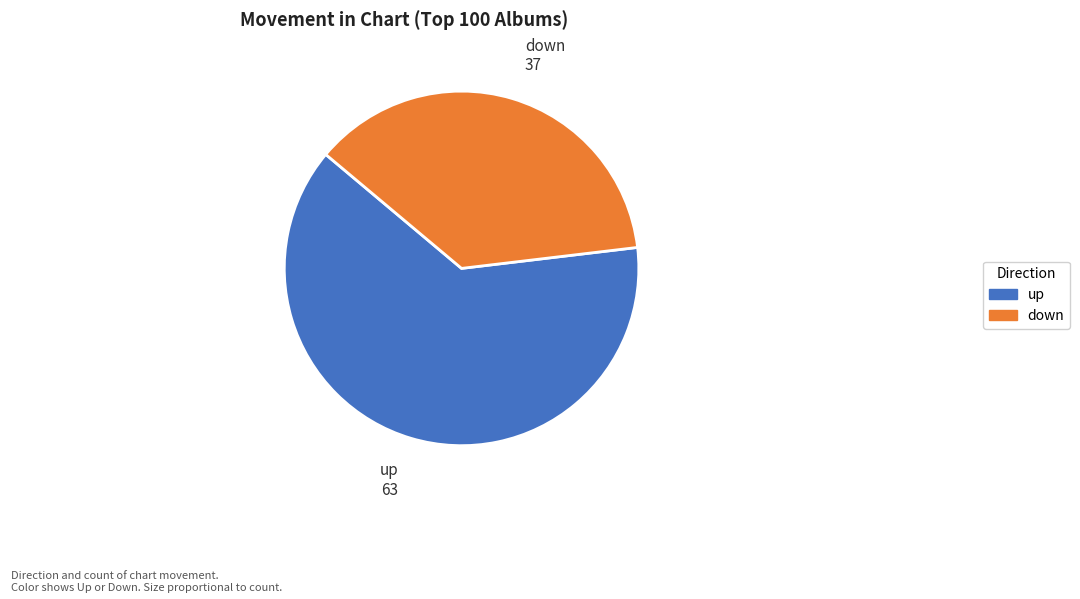

True or false: down accounts for 47% of the total.

False